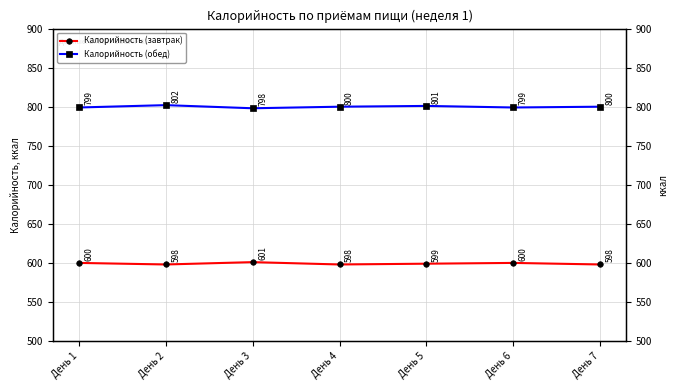

At which category does Калорийность (завтрак) reach its first local peak?

День 3